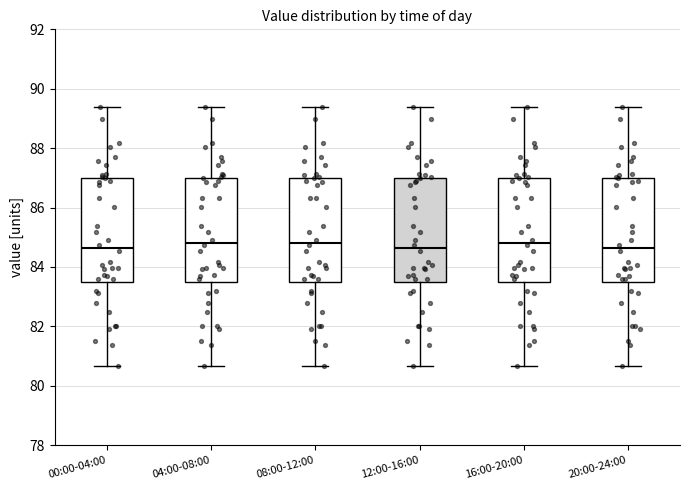

Reading left to right, transcribe this box plot: for each box, give where its median line is, the range the box spans, and where its two whiskers end, as read against the y-axis. The values are not printed on the chart, so give them approximately, as read against the axis.

00:00-04:00: median 84.6, box 83.6 to 87.0, whiskers 80.6 to 89.4
04:00-08:00: median 84.8, box 83.6 to 87.0, whiskers 80.6 to 89.4
08:00-12:00: median 84.8, box 83.6 to 87.0, whiskers 80.6 to 89.4
12:00-16:00: median 84.6, box 83.6 to 87.0, whiskers 80.6 to 89.4
16:00-20:00: median 84.8, box 83.6 to 87.0, whiskers 80.6 to 89.4
20:00-24:00: median 84.6, box 83.6 to 87.0, whiskers 80.6 to 89.4